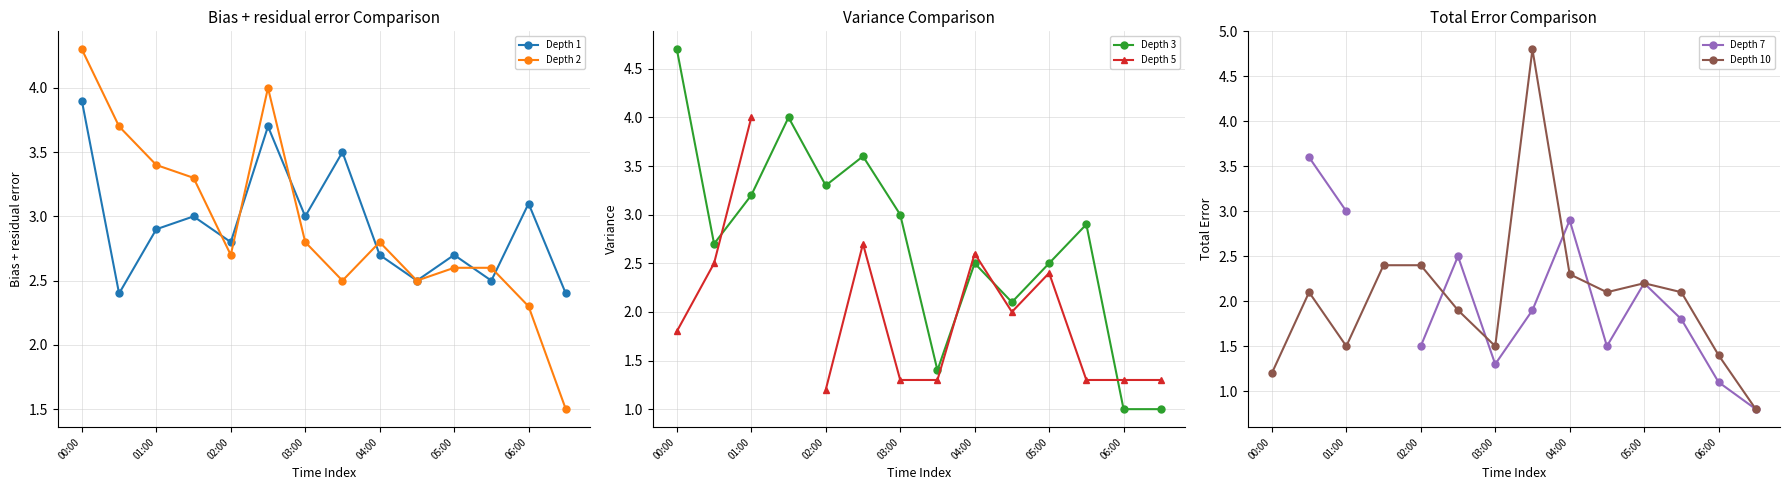

At which label does Depth 3 reach its peak?

00:00